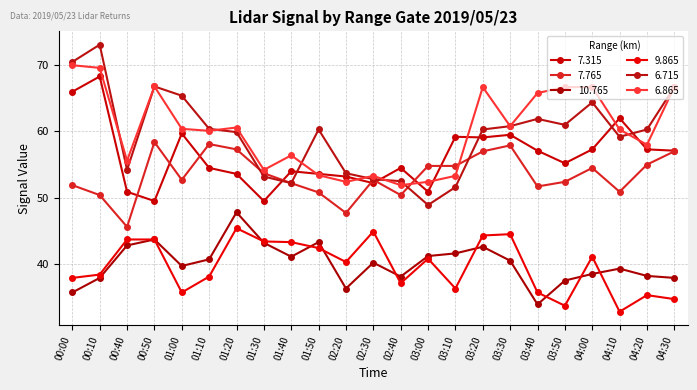

Does the chart have visible grid lines?

Yes